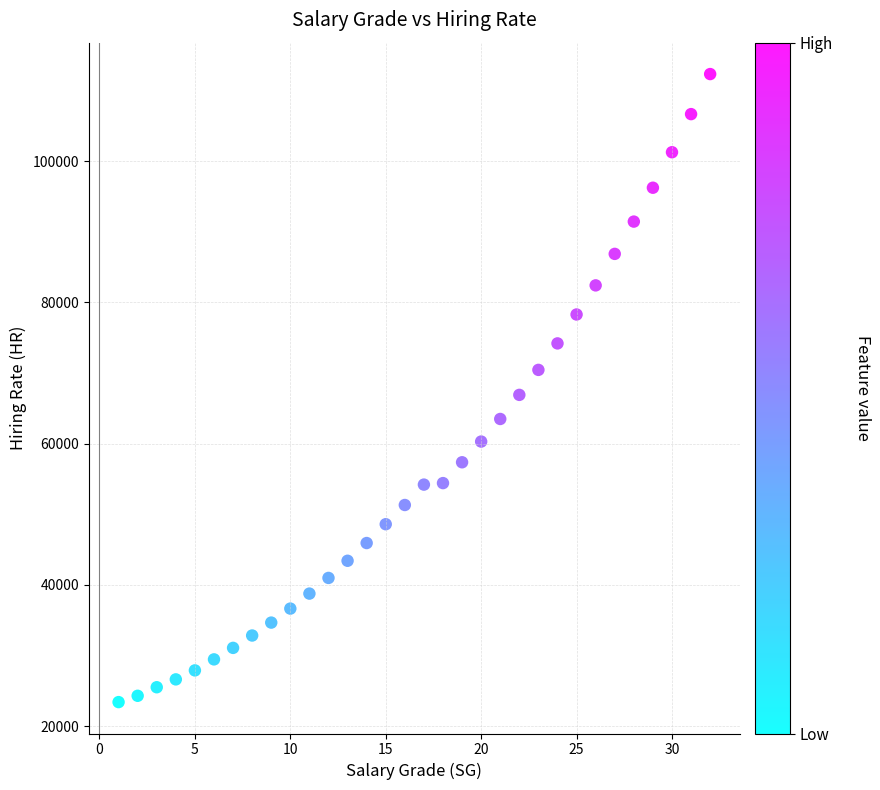

What is the range of X values (max minus min)?

31